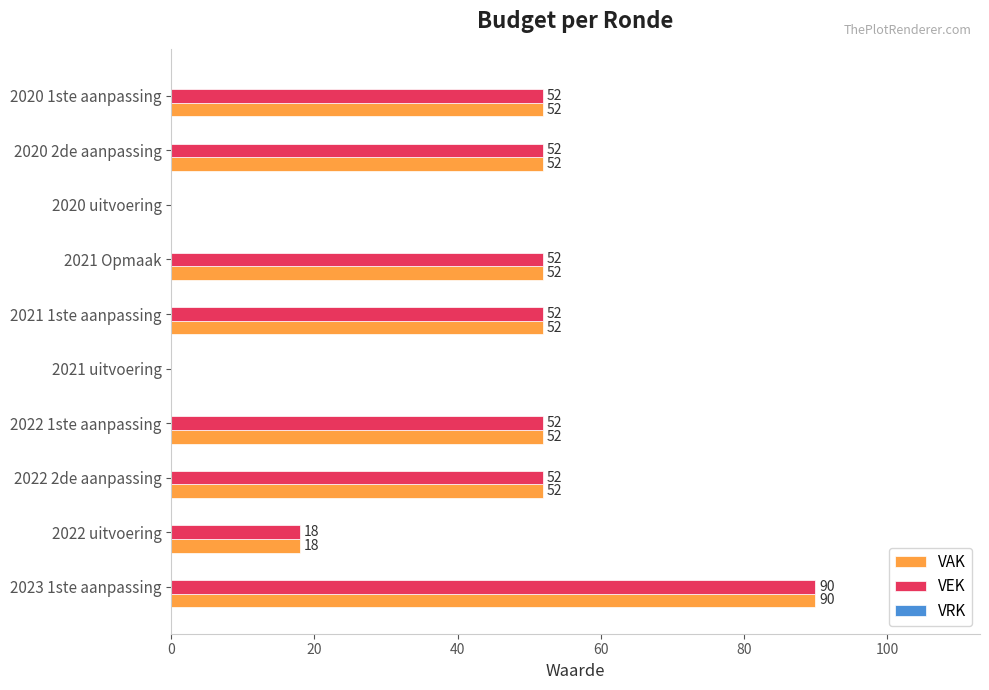

How many VAK values are between 18 and 52?

7